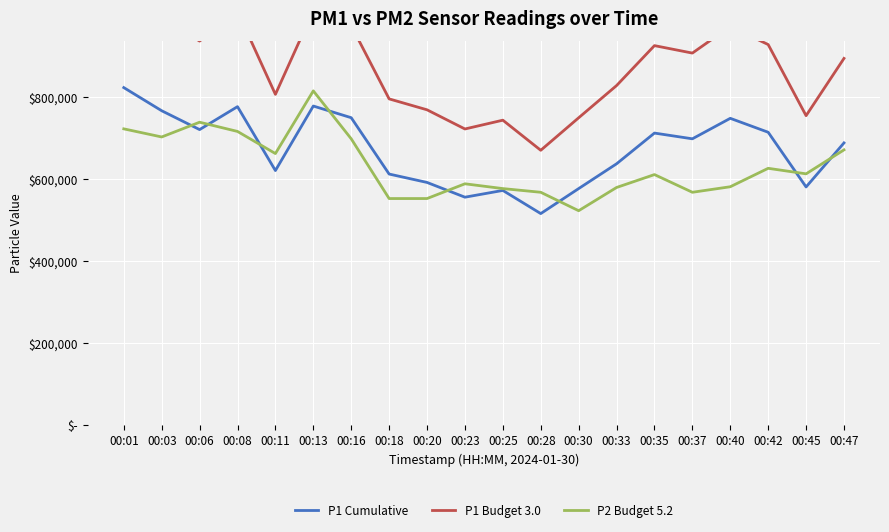

At which category is the sum across all series the highest?

00:01